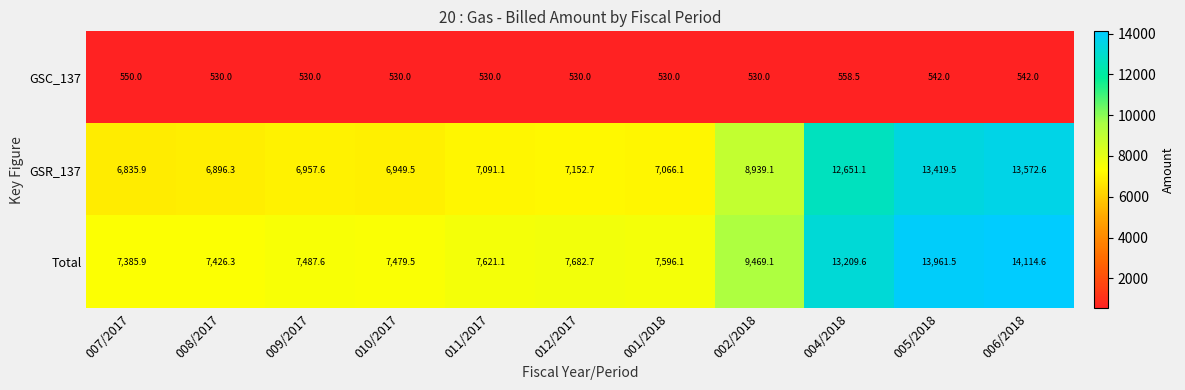

What is the difference between the second highest and minimum values in the GSR_137 series?

6583.6